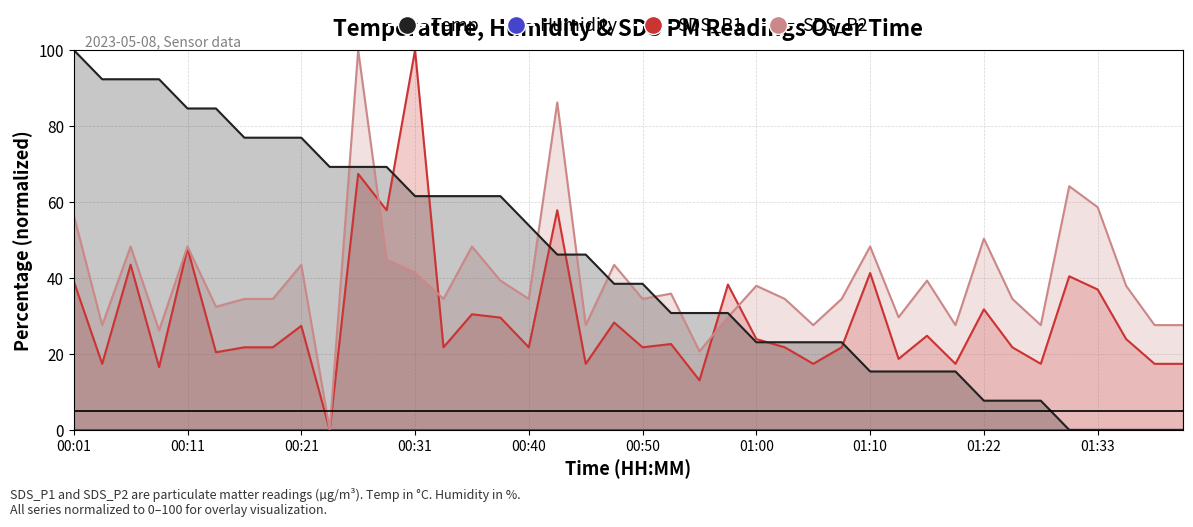

How many lines are shown in the chart?

3